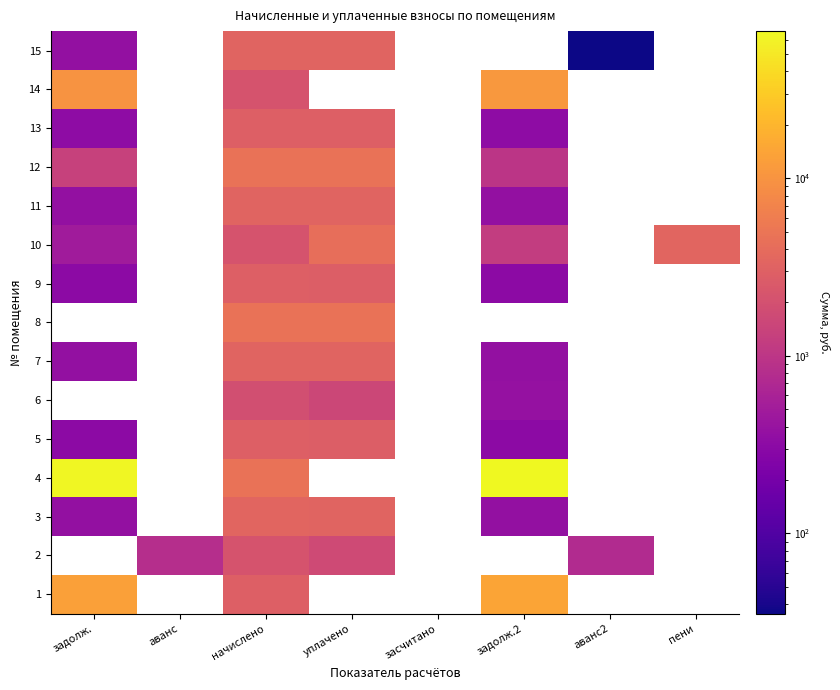

At how many categories does at least one series exceed 10279?

2